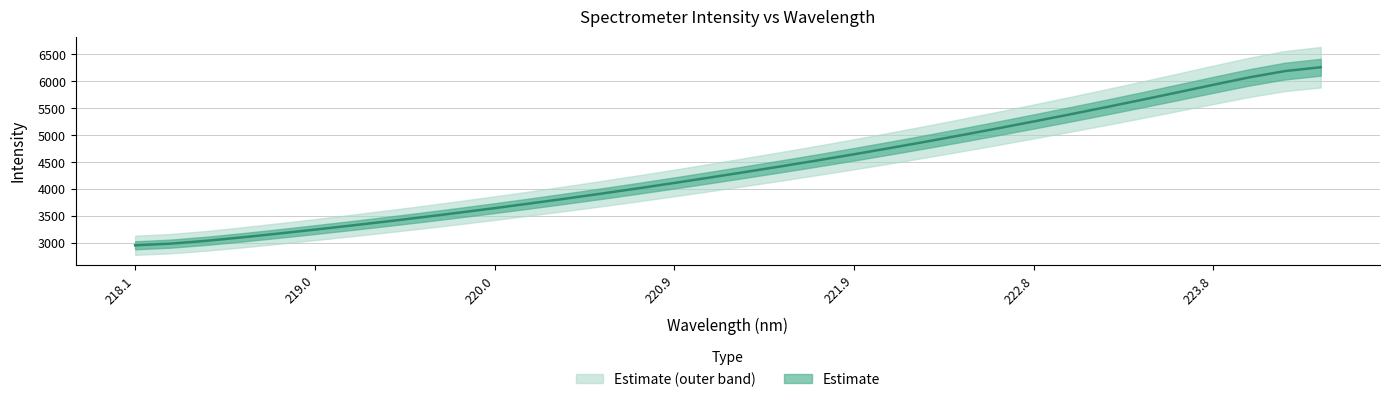

Which has a higher value, 221.3083 or 218.442?

221.3083